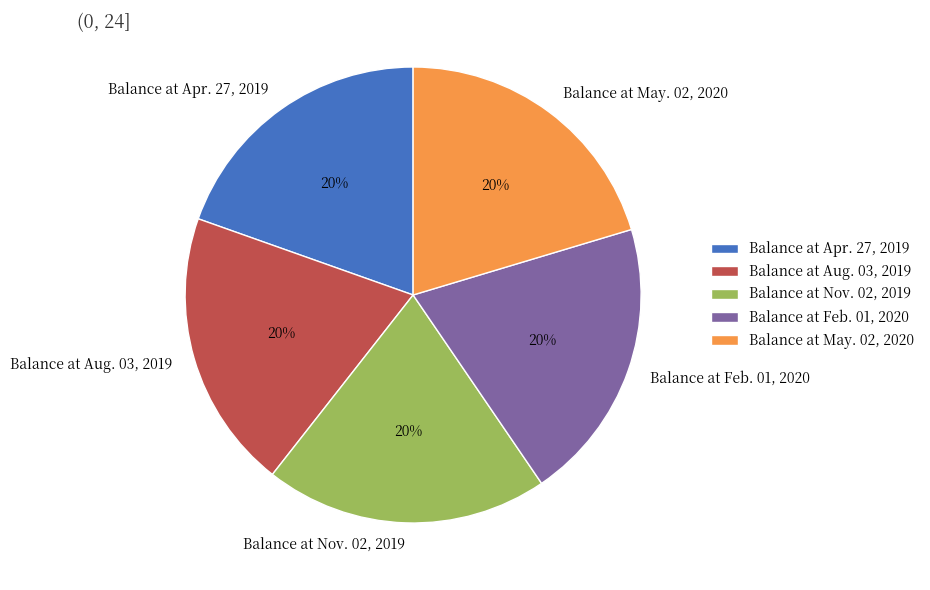

Count the number of slices in the pie.

5